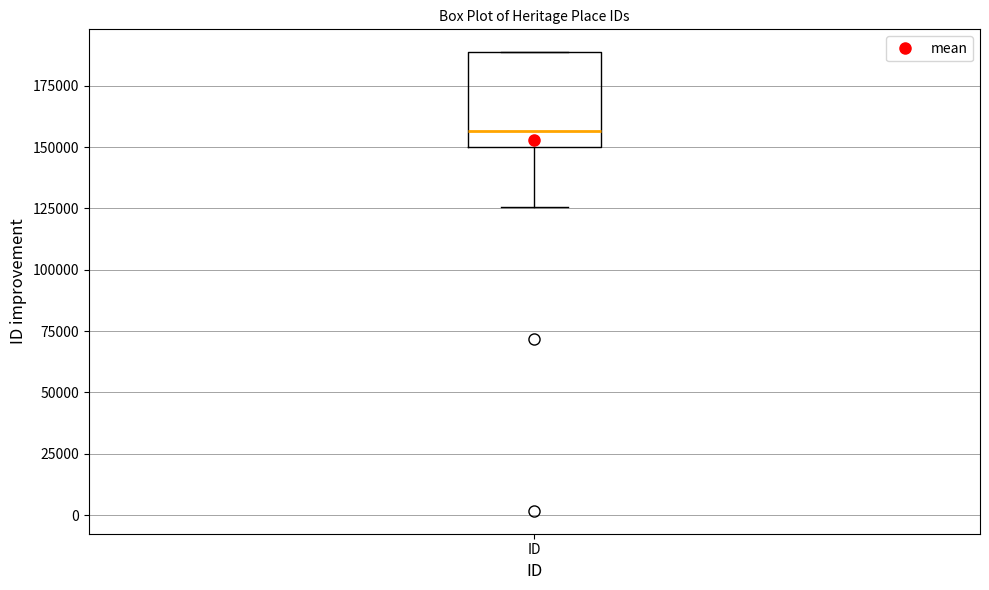

Transcribe this box plot: give where the median line is, the range the box spans, and where the two whiskers end, as read against the y-axis. The values are not printed on the chart, so give them approximately, as read against the axis.

median 155000, box 150000 to 190000, whiskers 125000 to 190000